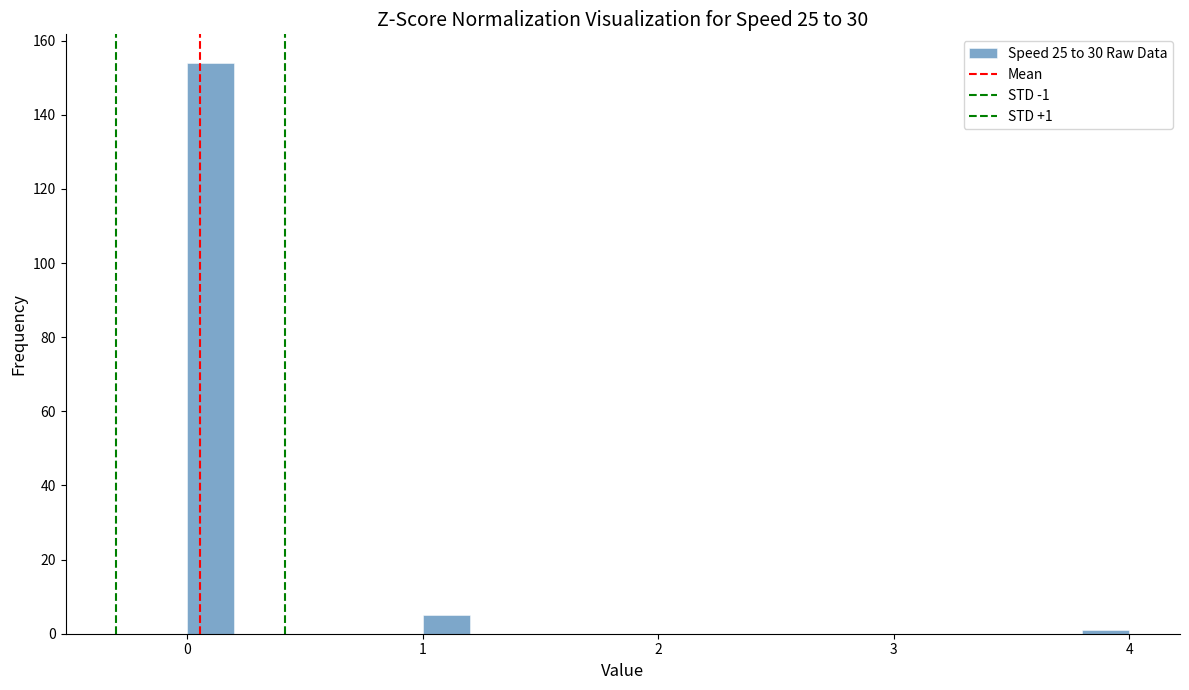

Read against the x-axis, roughly where is the centre of the tallest bar?

0.1